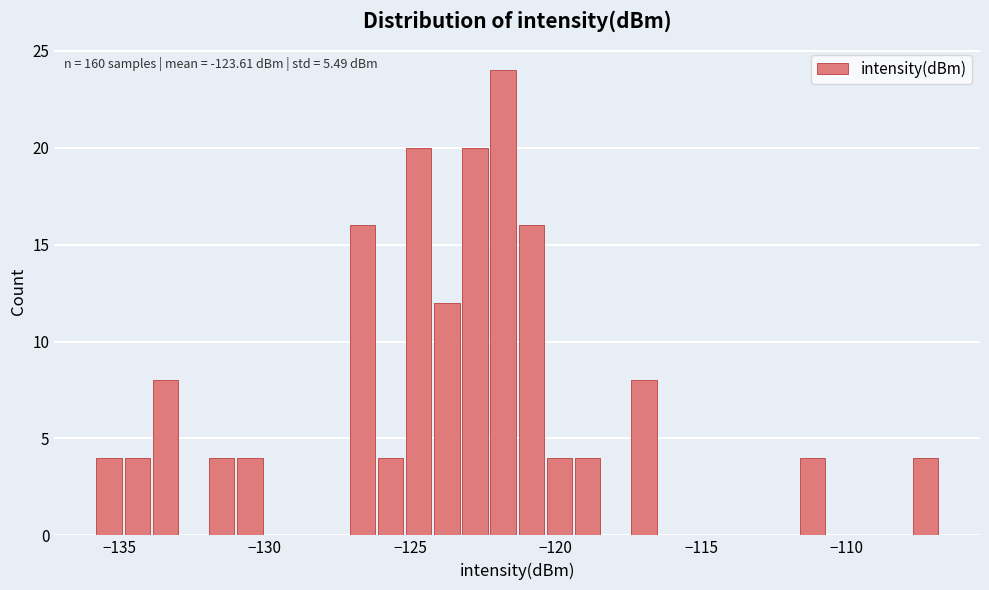

Around what value on the x-axis is the tallest bar? Give the approximate position of its centre, as read against the axis.

-122.0